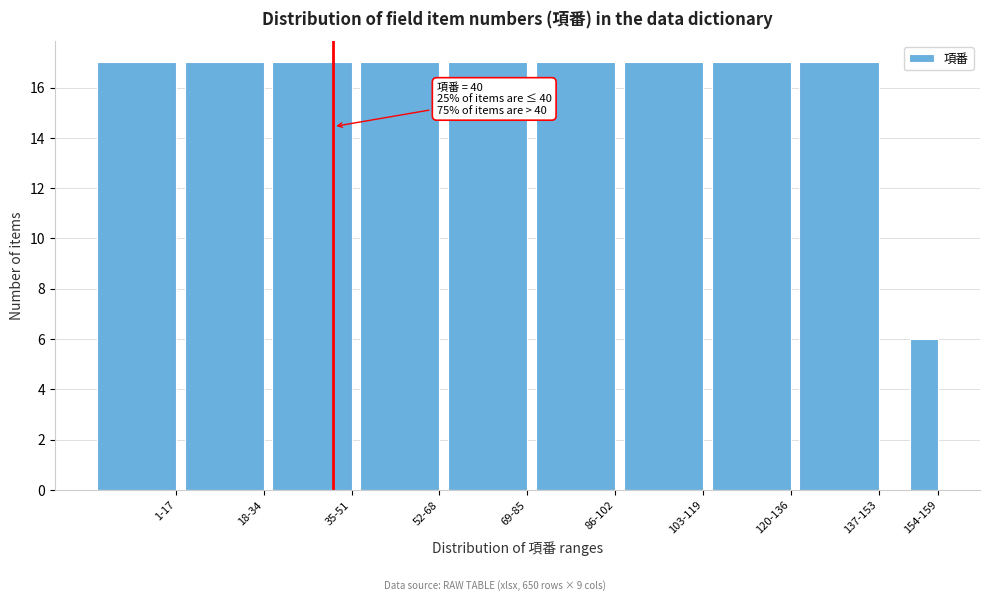

Reading left to right, list all the values displayed in this chart.

1-17=17	18-34=17	35-51=17	52-68=17	69-85=17	86-102=17	103-119=17	120-136=17	137-153=17	154-159=6